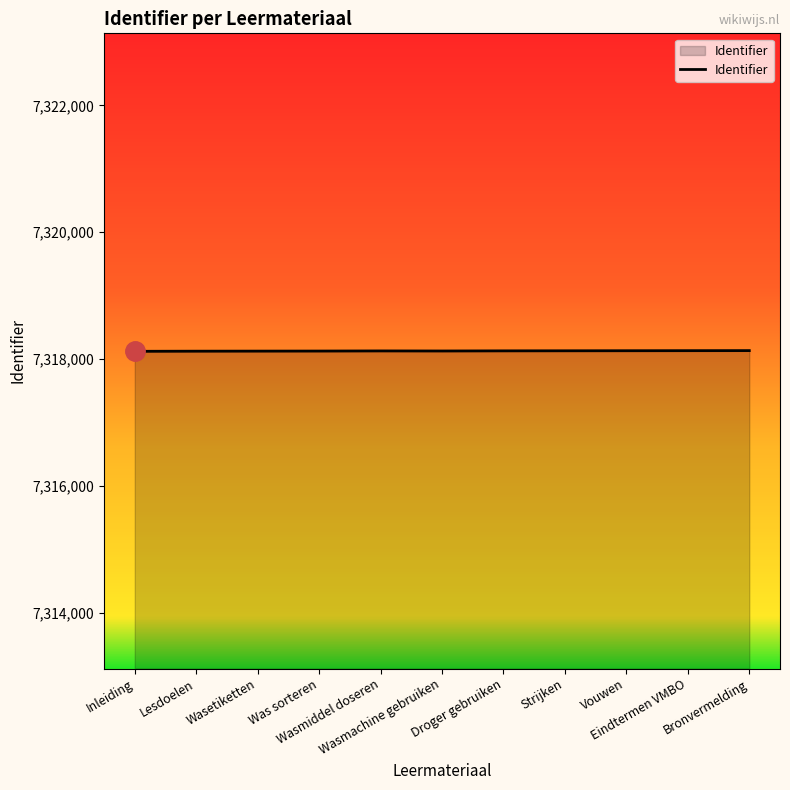

True or false: the data shows 10537779 at Wasmiddel doseren.

False